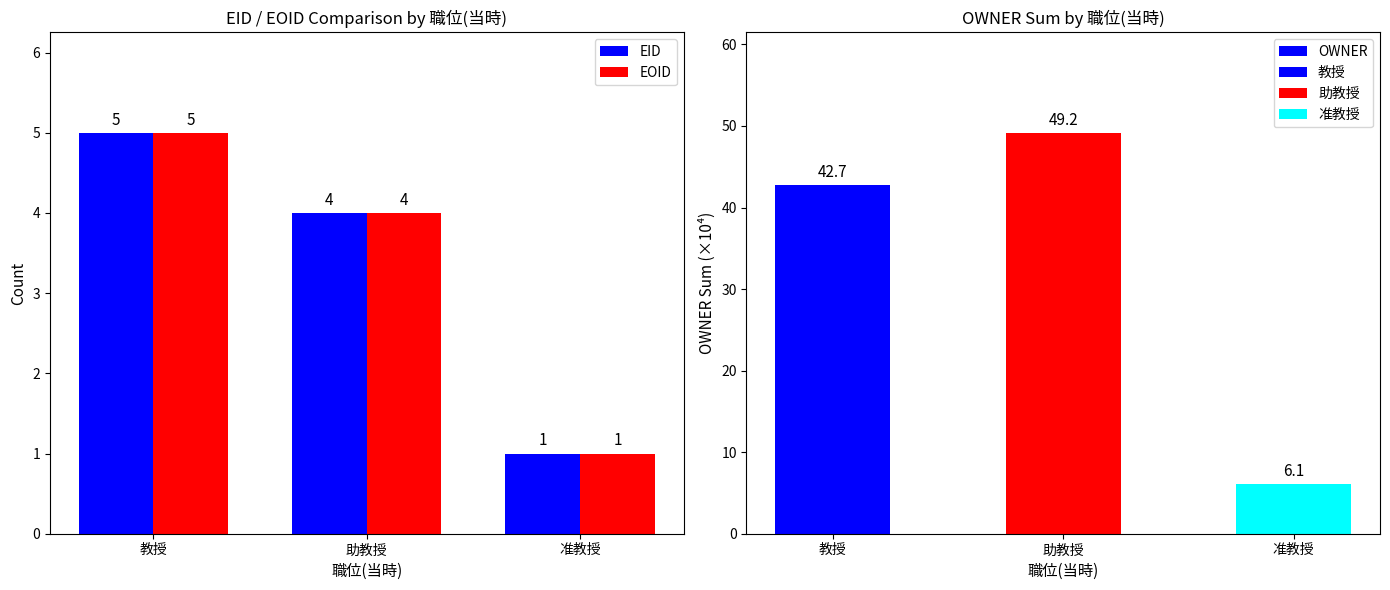

Between 准教授 and 教授, which is larger?

教授